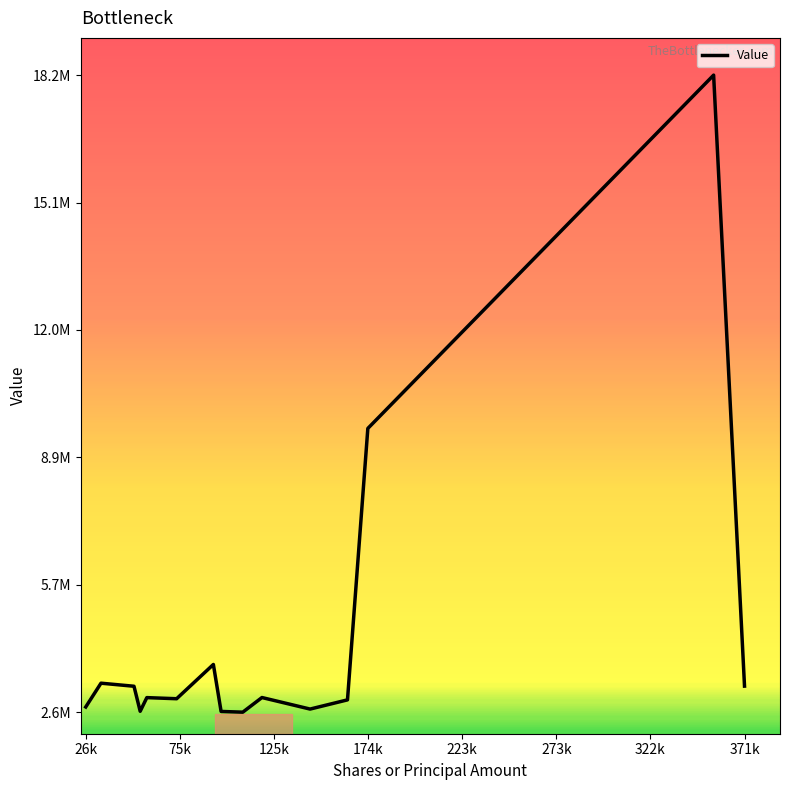

Reading left to right, list all the values displayed in this chart.

2761000	3343000	3268000	2656000	2990000	2963000	3801000	2652000	2634000	2992000	2710000	2935000	9573000	18212000	3271000